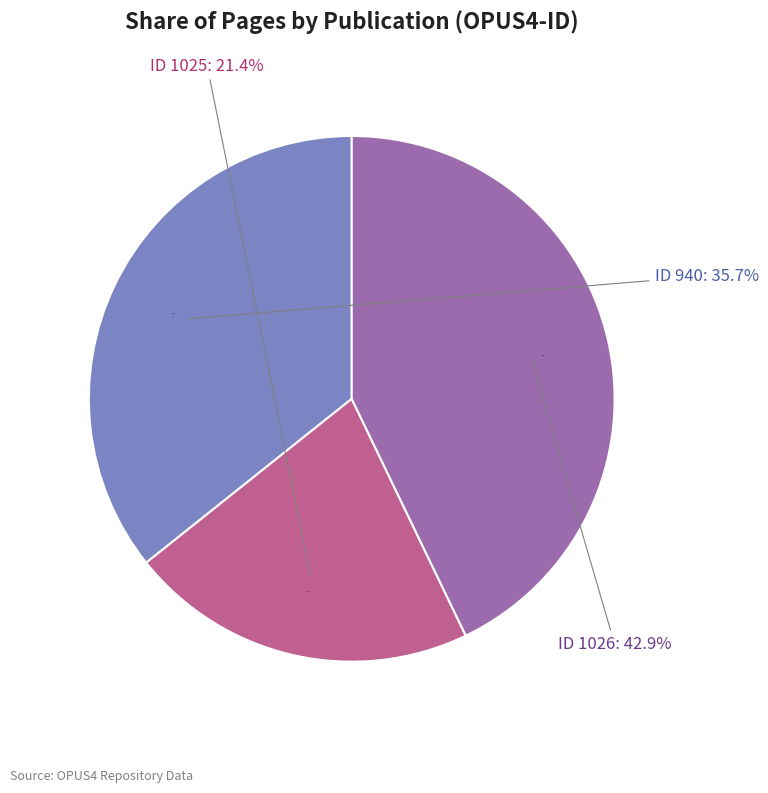

Is it true that 1025 is 21% of the pie?

True